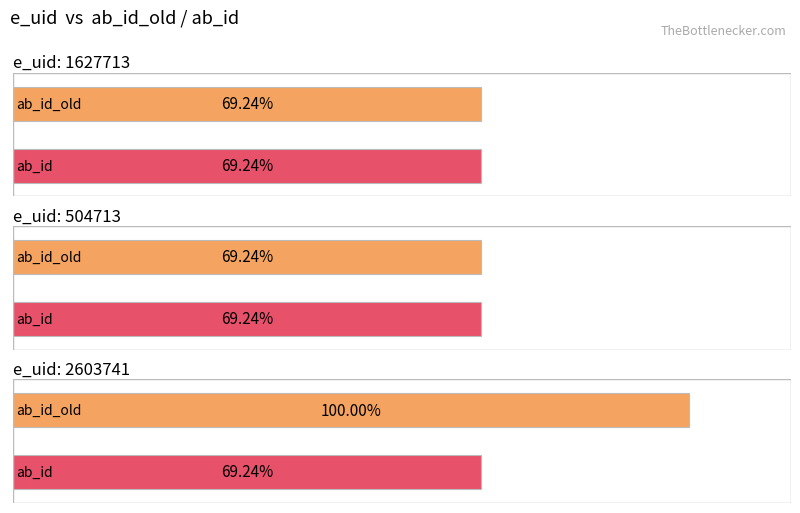

Which has a higher value, 1627713 or 504713?

1627713